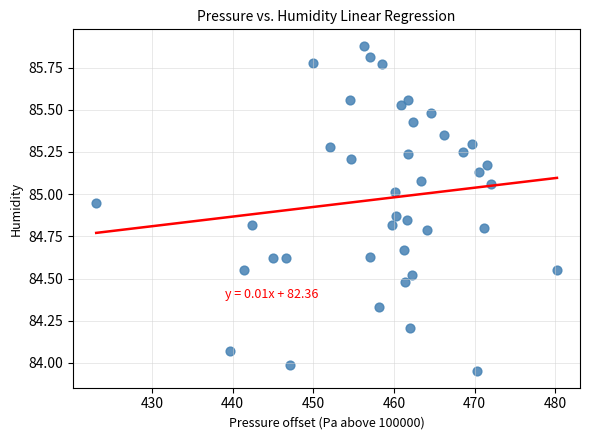

What is the range of X values (max minus min)?

57.1